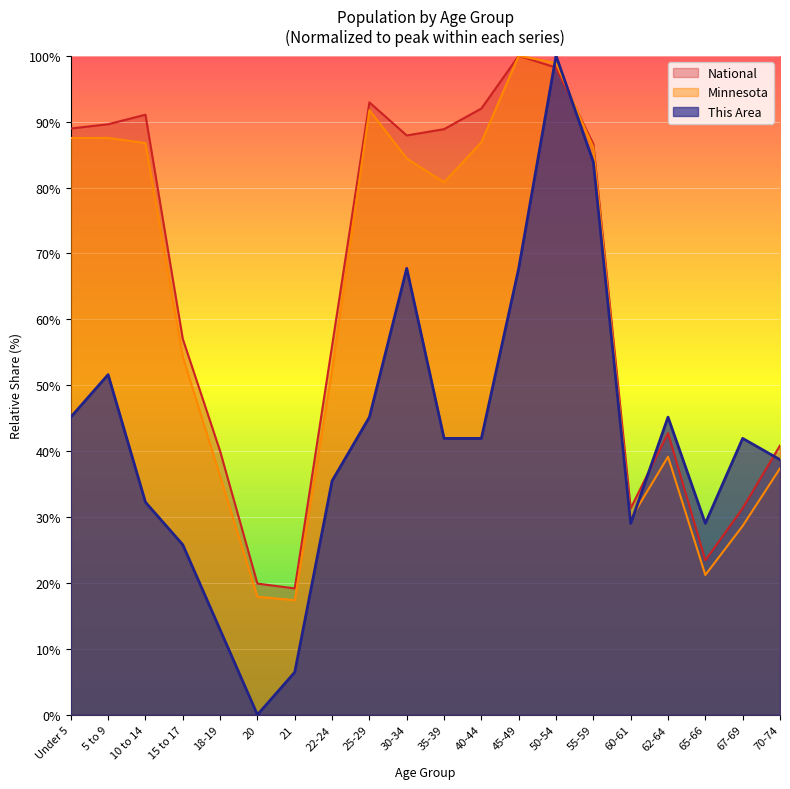

Rank the categories by Minnesota value from lowest to highest.

21, 20, 65-66, 67-69, 60-61, 18-19, 70-74, 62-64, 22-24, 15 to 17, 35-39, 30-34, 55-59, 10 to 14, 40-44, Under 5, 5 to 9, 25-29, 50-54, 45-49